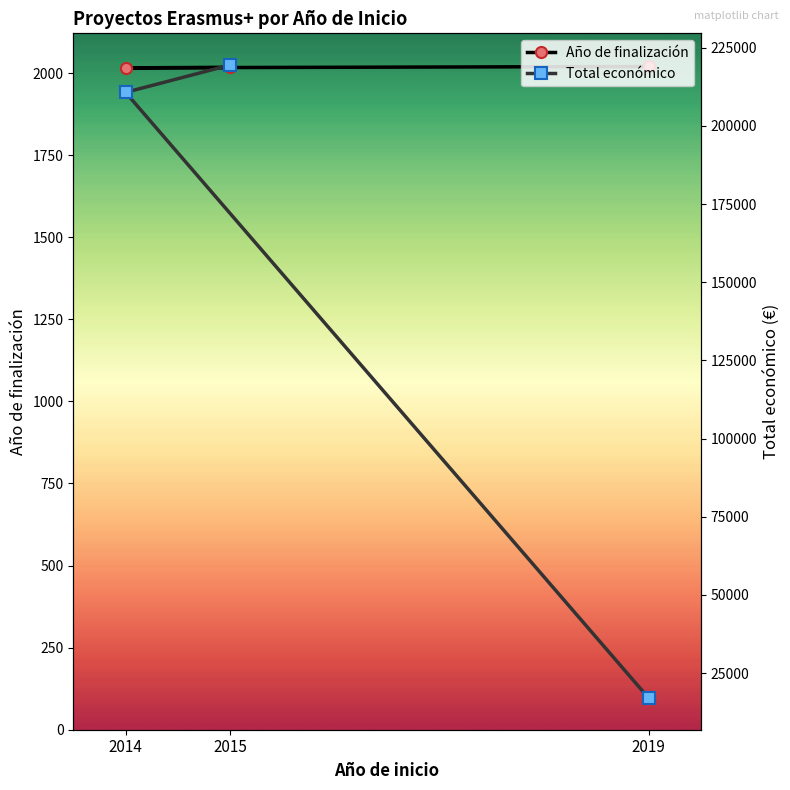

At which label is Total económico closest to 118263?

2014